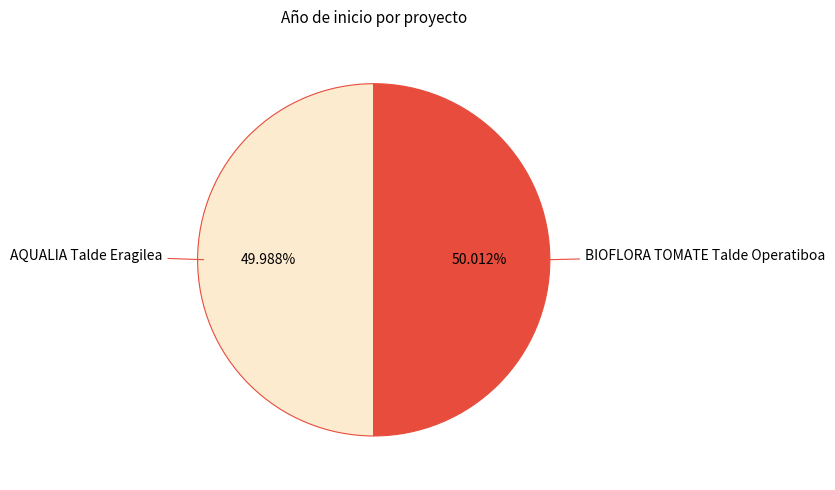

Does any single category account for the majority?

Yes